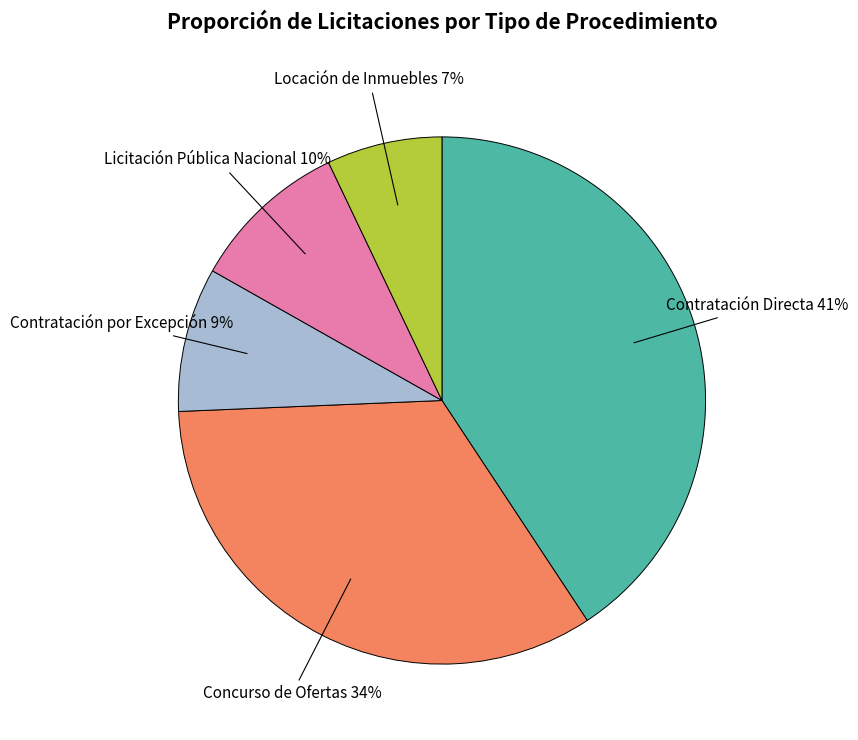

What is the smallest slice in the pie chart?

Locación de Inmuebles